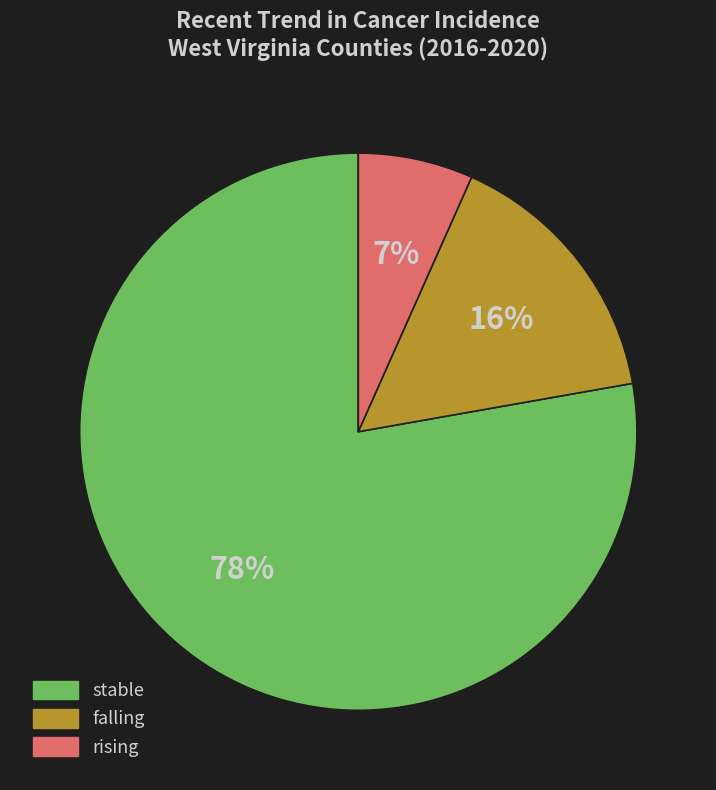

Which slice is the largest?

stable